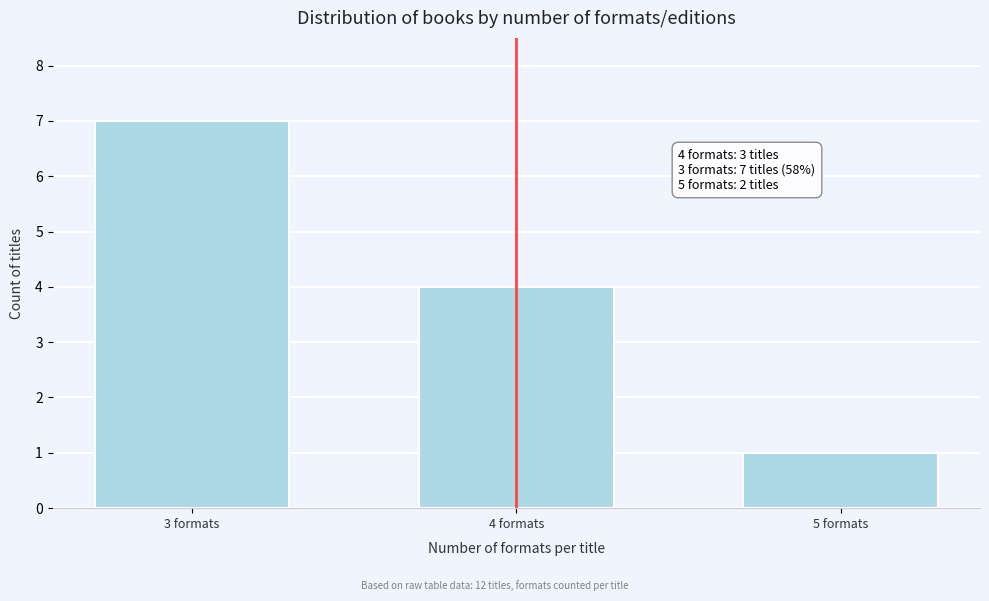

Reading left to right, extract all data points from this chart.

3 formats=7	4 formats=4	5 formats=1